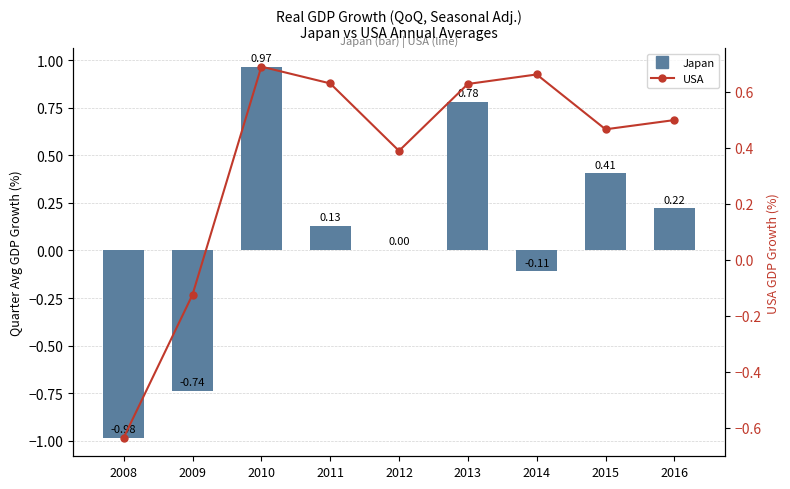

List the labels in order of USA value, largest first.

2010, 2014, 2011, 2013, 2016, 2015, 2012, 2009, 2008